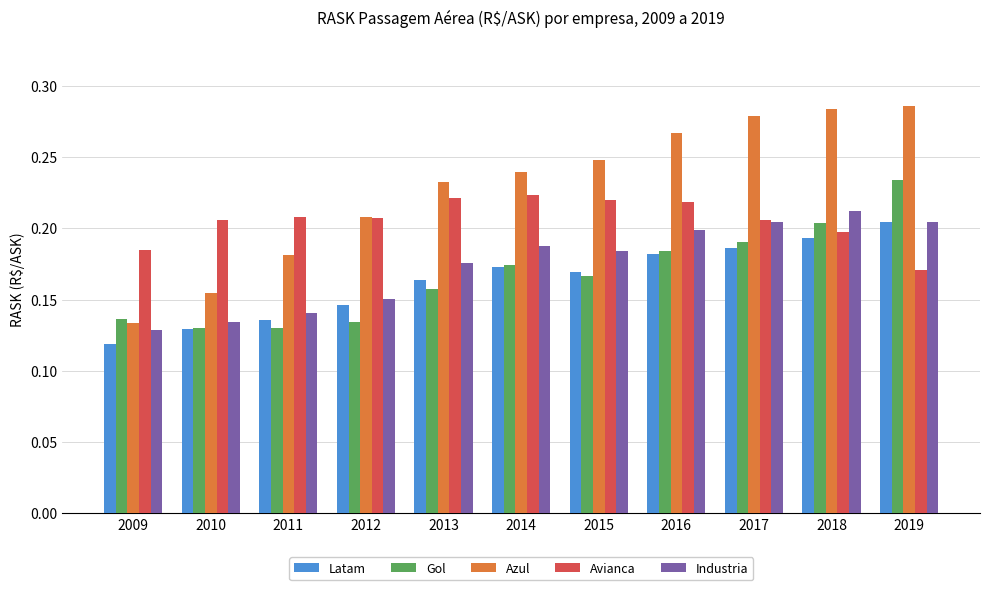

Is it true that Avianca equals 0.2 at 2018?

True